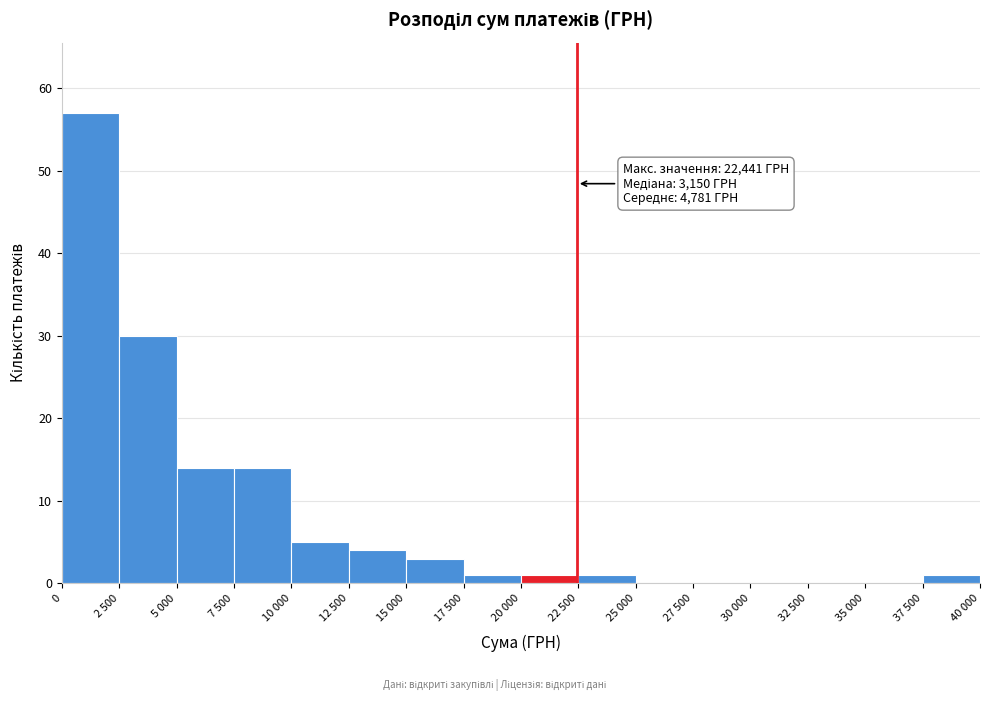

Reading left to right, transcribe all the data shown in this chart.

0=57	2 500=30	5 000=14	7 500=14	10 000=5	12 500=4	15 000=3	17 500=1	20 000=1	22 500=1	25 000=0	27 500=0	30 000=0	32 500=0	35 000=0	37 500=1